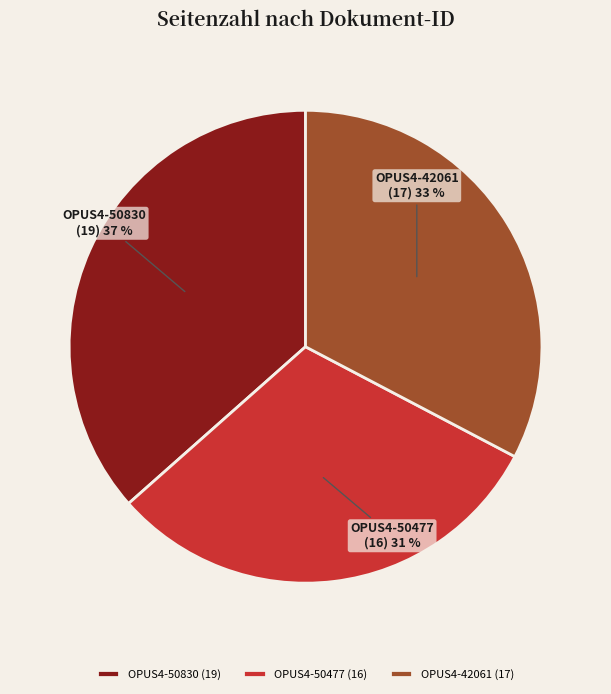

Is it true that OPUS4-50830 is 48% of the pie?

False